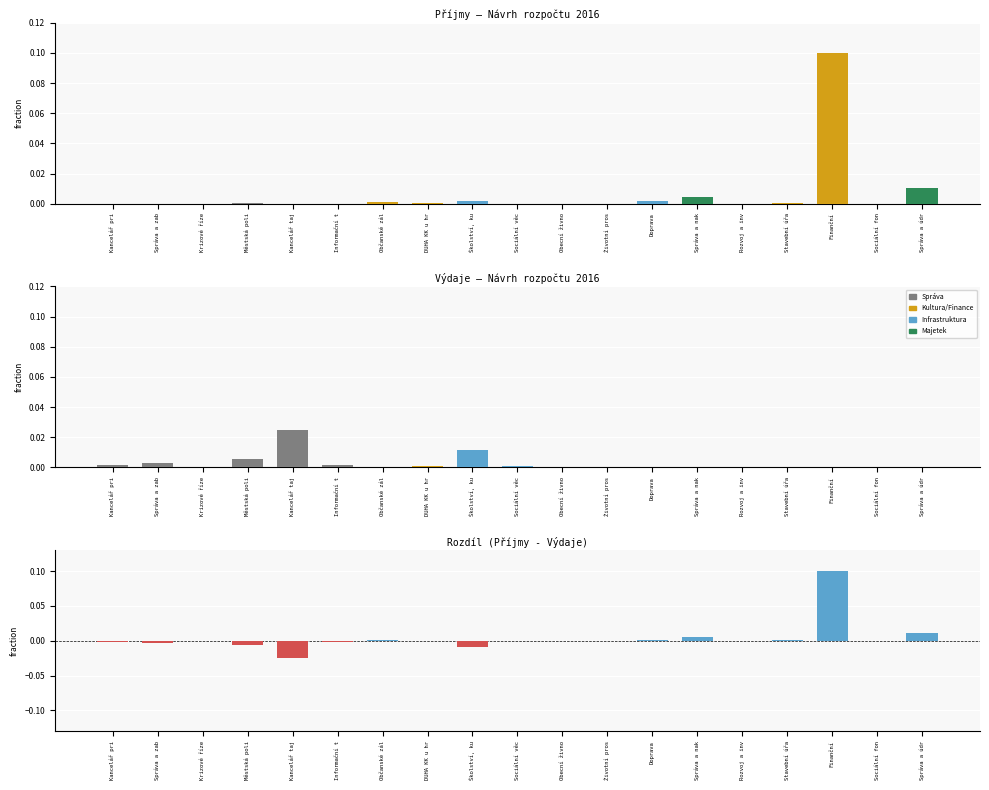

How many groups of bars are there?

19